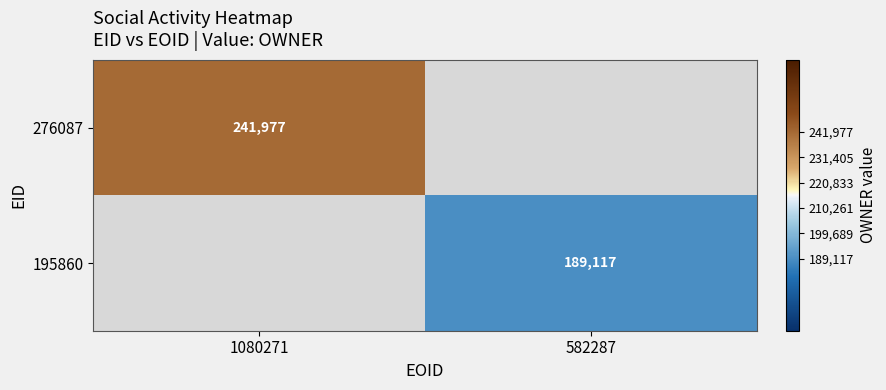

The 195860 series shows 189117 at 582287. True or false?

True